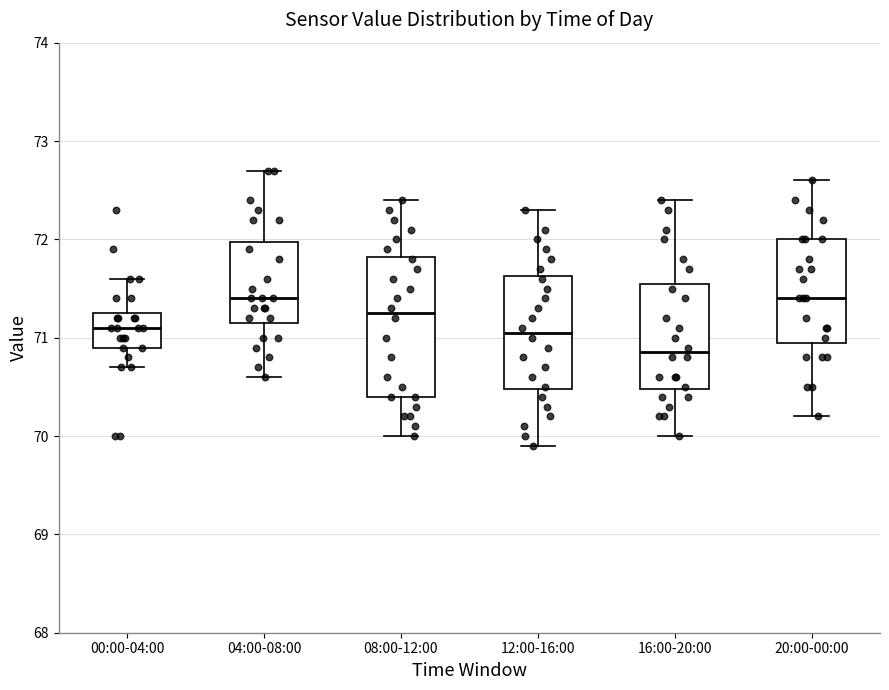

Reading left to right, transcribe this box plot: for each box, give where its median line is, the range the box spans, and where its two whiskers end, as read against the y-axis. The values are not printed on the chart, so give them approximately, as read against the axis.

00:00-04:00: median 71.1, box 70.9 to 71.3, whiskers 70.7 to 71.6
04:00-08:00: median 71.4, box 71.2 to 72.0, whiskers 70.6 to 72.7
08:00-12:00: median 71.3, box 70.4 to 71.8, whiskers 70.0 to 72.4
12:00-16:00: median 71.1, box 70.5 to 71.6, whiskers 69.9 to 72.3
16:00-20:00: median 70.9, box 70.5 to 71.6, whiskers 70.0 to 72.4
20:00-00:00: median 71.4, box 71.0 to 72.0, whiskers 70.2 to 72.6